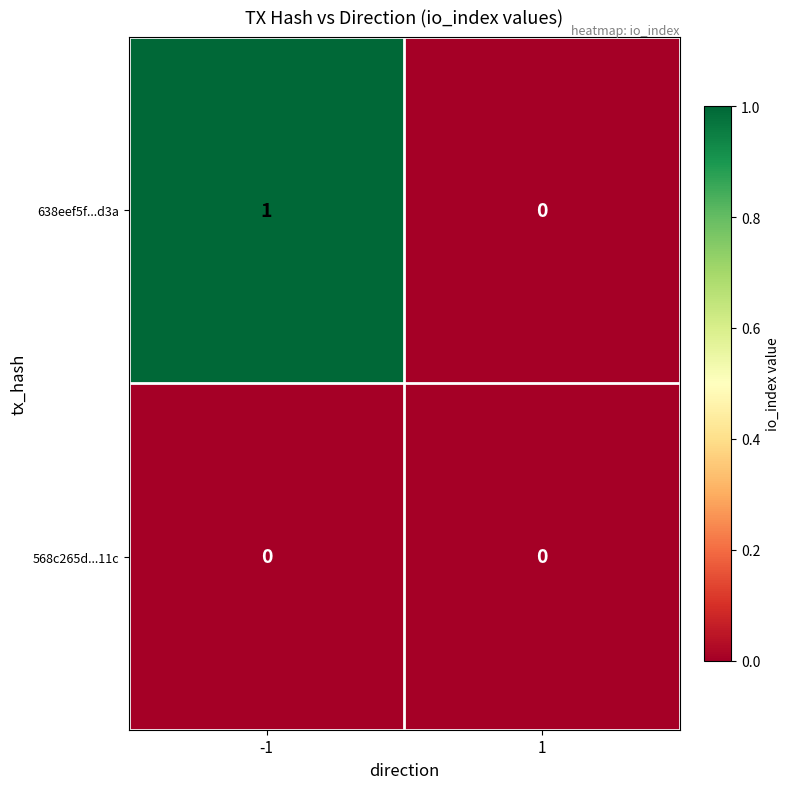

Reading left to right, list all the values displayed in this chart.

638eef5f...d3a: -1=1	1=0
568c265d...11c: -1=0	1=0